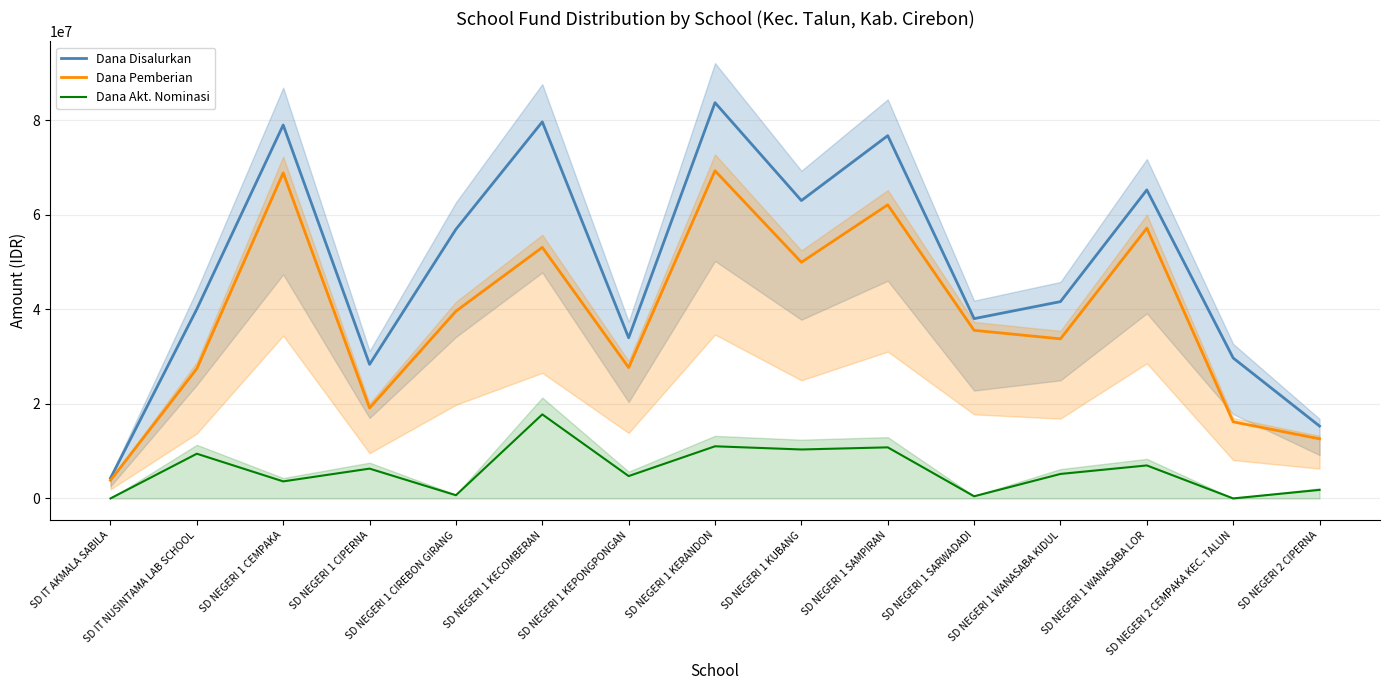

What is the average value of the Dana Akt. Nominasi series?

5940000